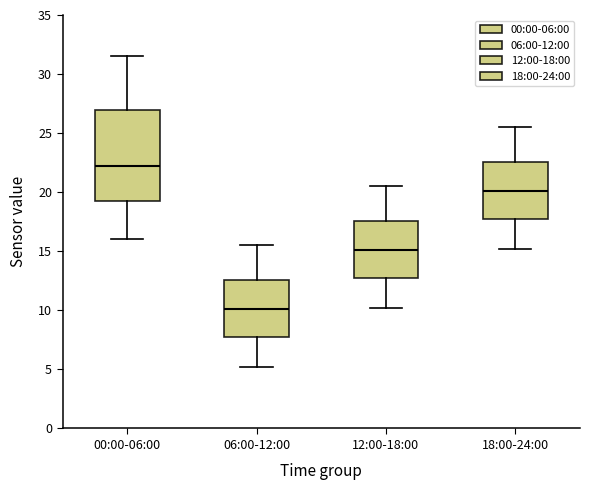

Which box is the tallest, from its lower edge to its upper edge?

00:00-06:00